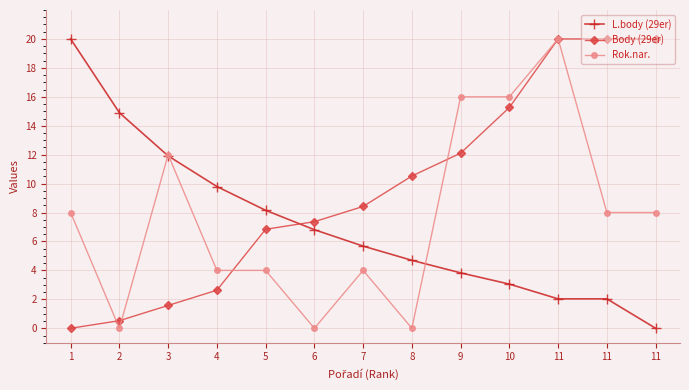

True or false: Rok.nar. has more than 0 points higher than both neighbors.

True